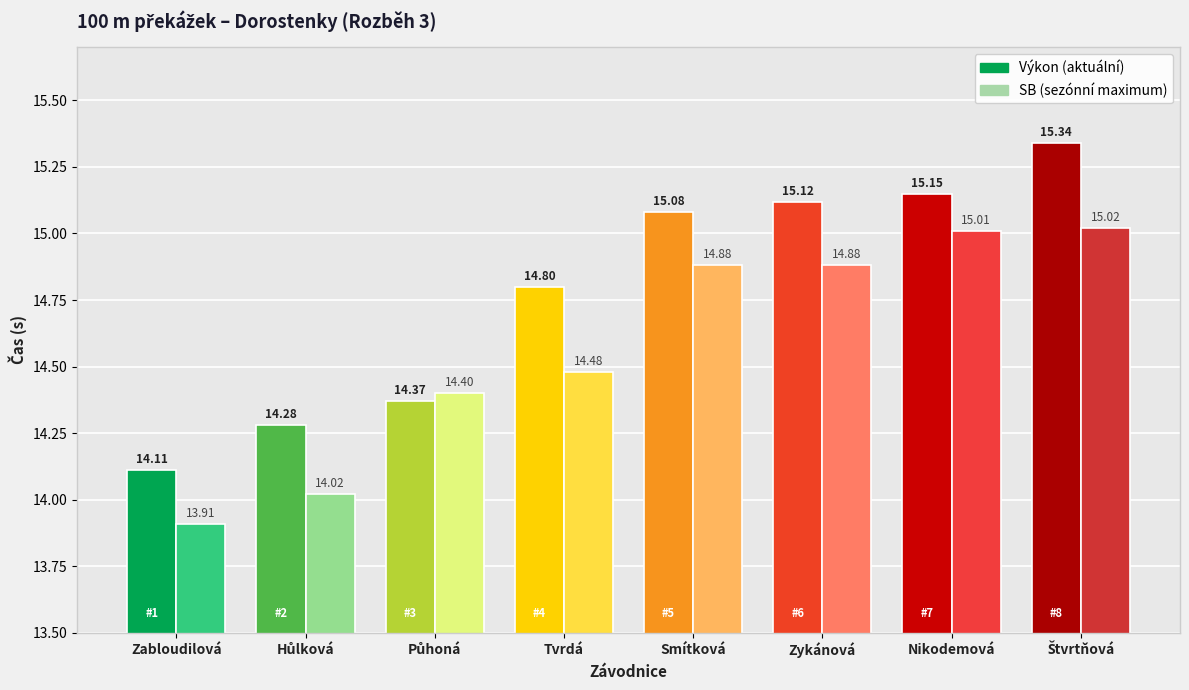

What is the lowest value of the Výkon series?

14.1